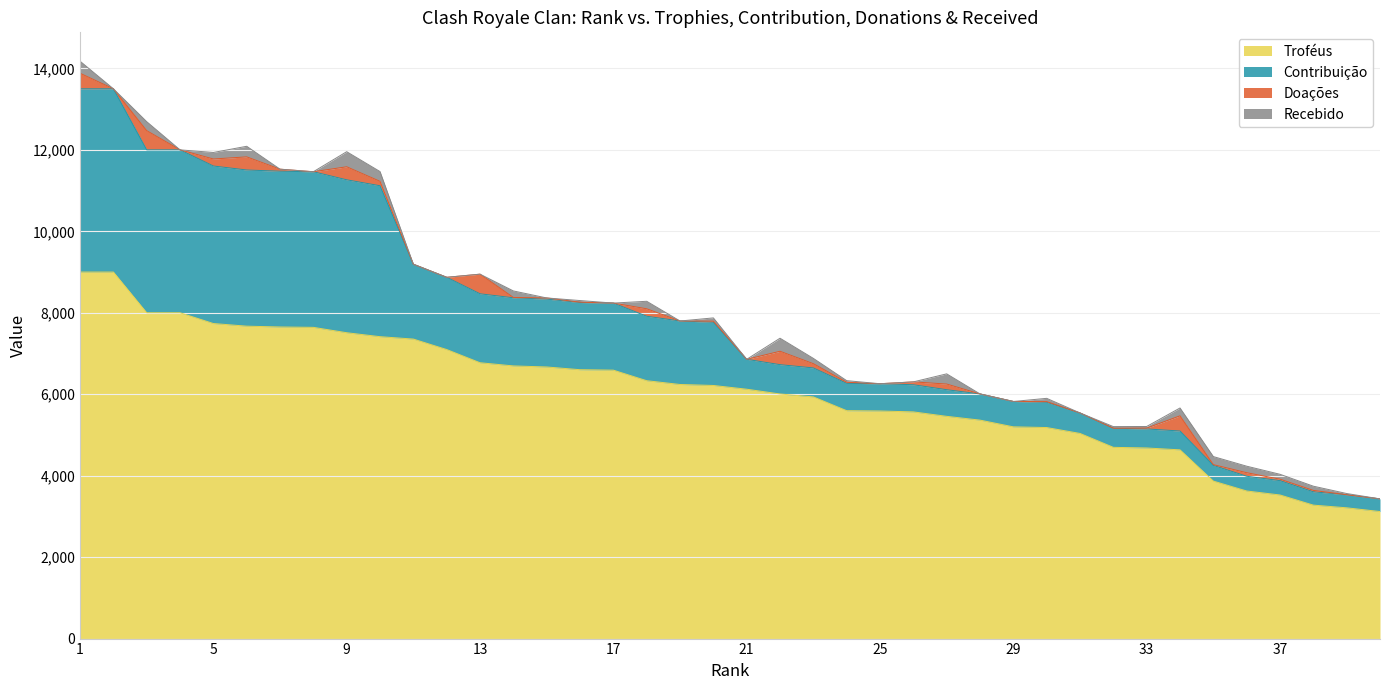

Does the chart have visible grid lines?

Yes